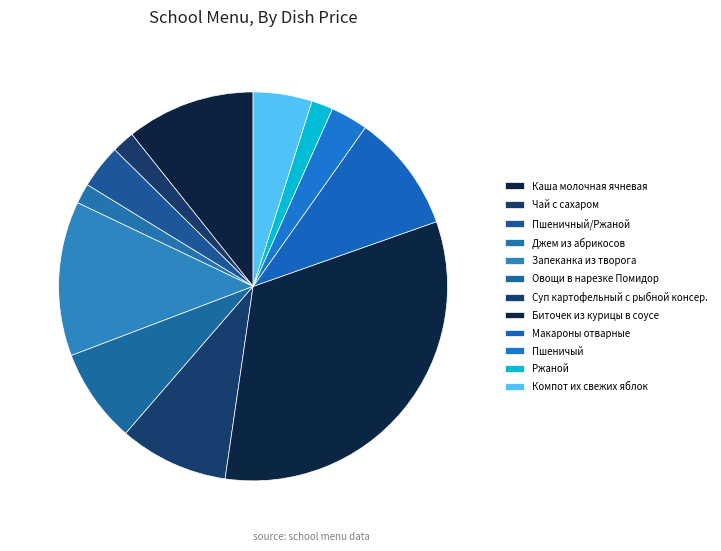

What portion of the pie excludes Овощи в нарезке Помидор?

92.2%